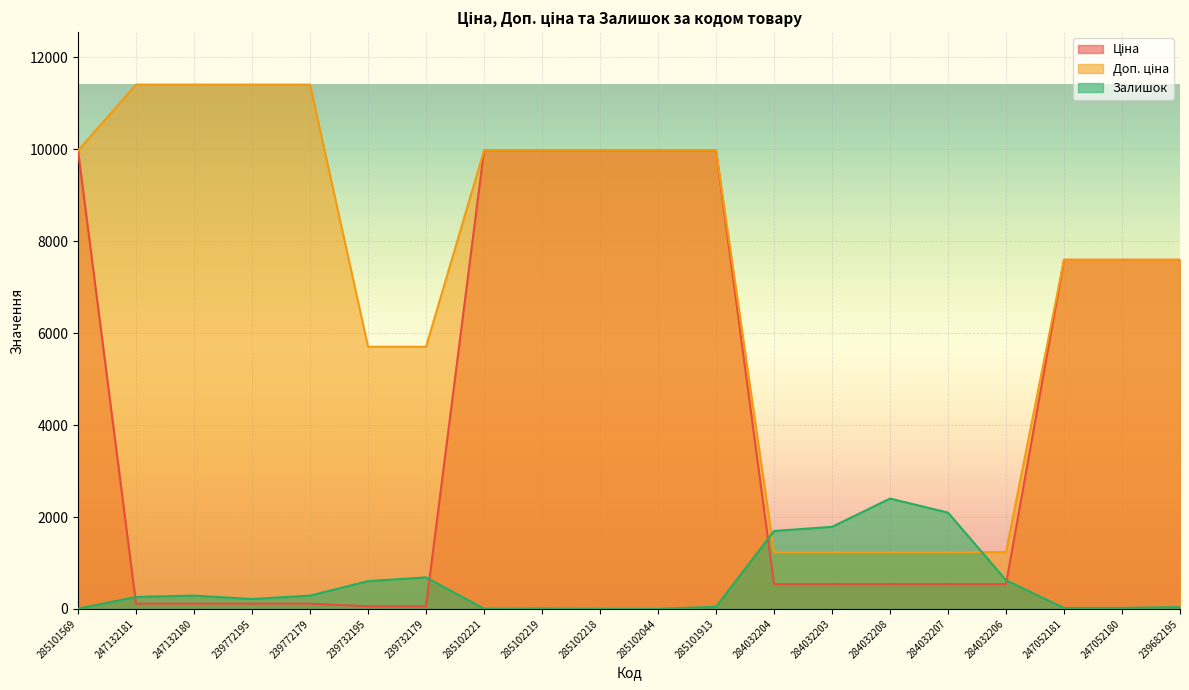

Is it true that Доп. ціна equals 9975.0 at 285101913?

True